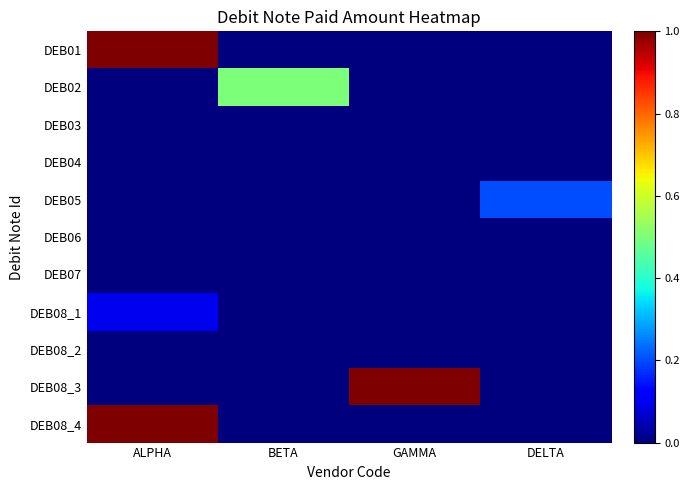

List the series in order of their peak value, lowest first.

DEB03, DEB04, DEB06, DEB07, DEB08_2, DEB08_1, DEB05, DEB02, DEB01, DEB08_3, DEB08_4